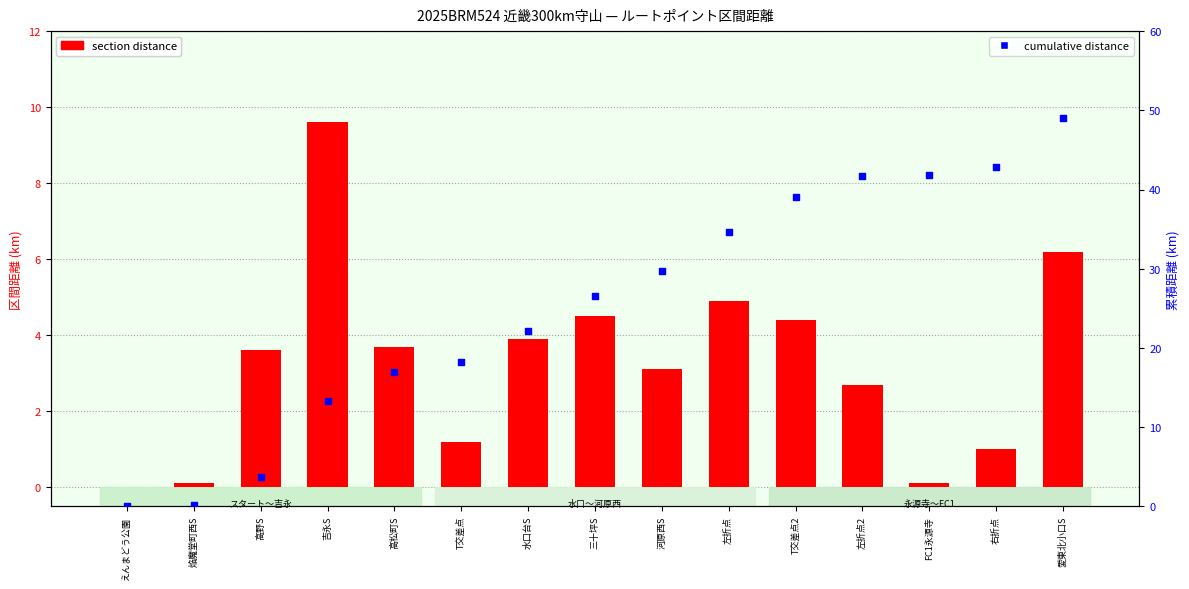

What is the total value across all series at 左折点2?

44.4